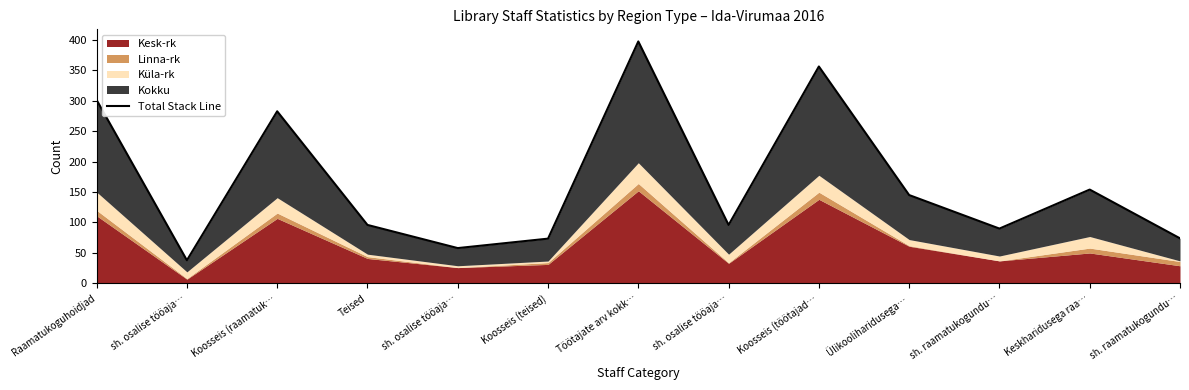

Count the number of categories in the chart.

13